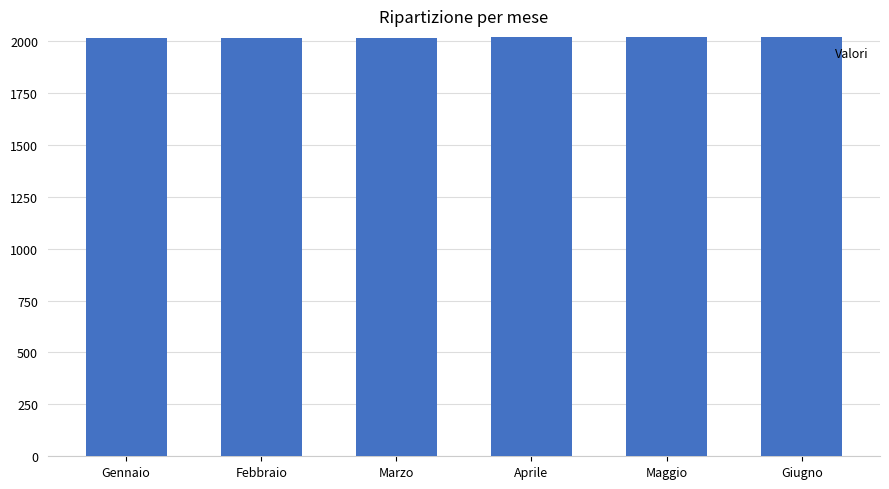

What is the change in value from Gennaio to Maggio?

+4